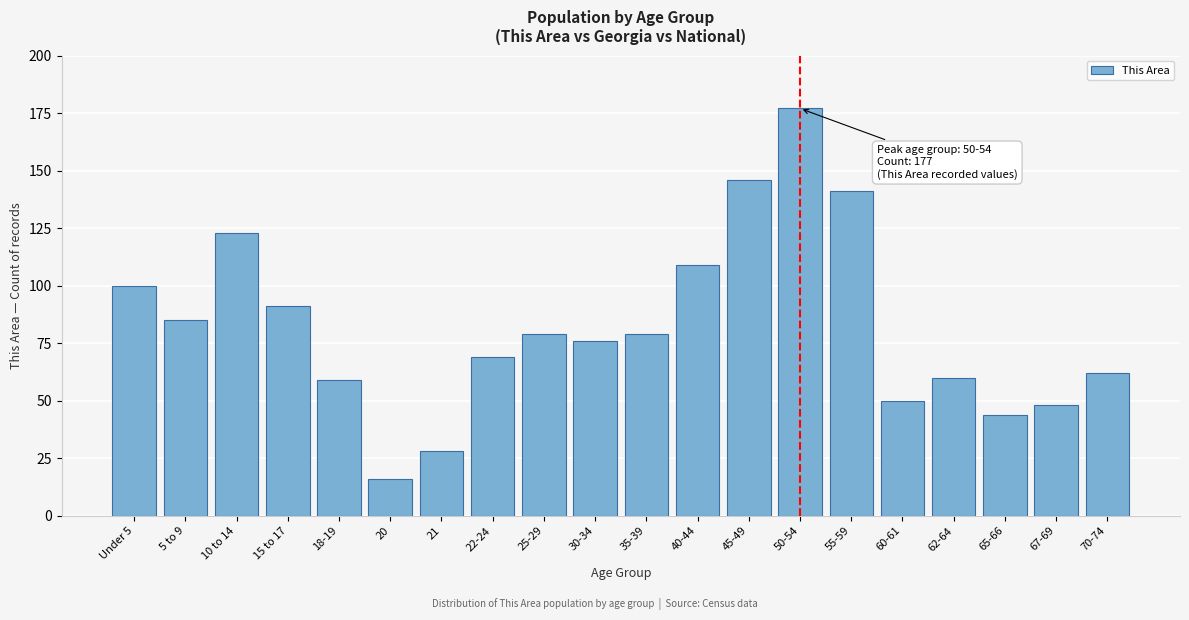

Reading left to right, list all the values displayed in this chart.

100	85	123	91	59	16	28	69	79	76	79	109	146	177	141	50	60	44	48	62